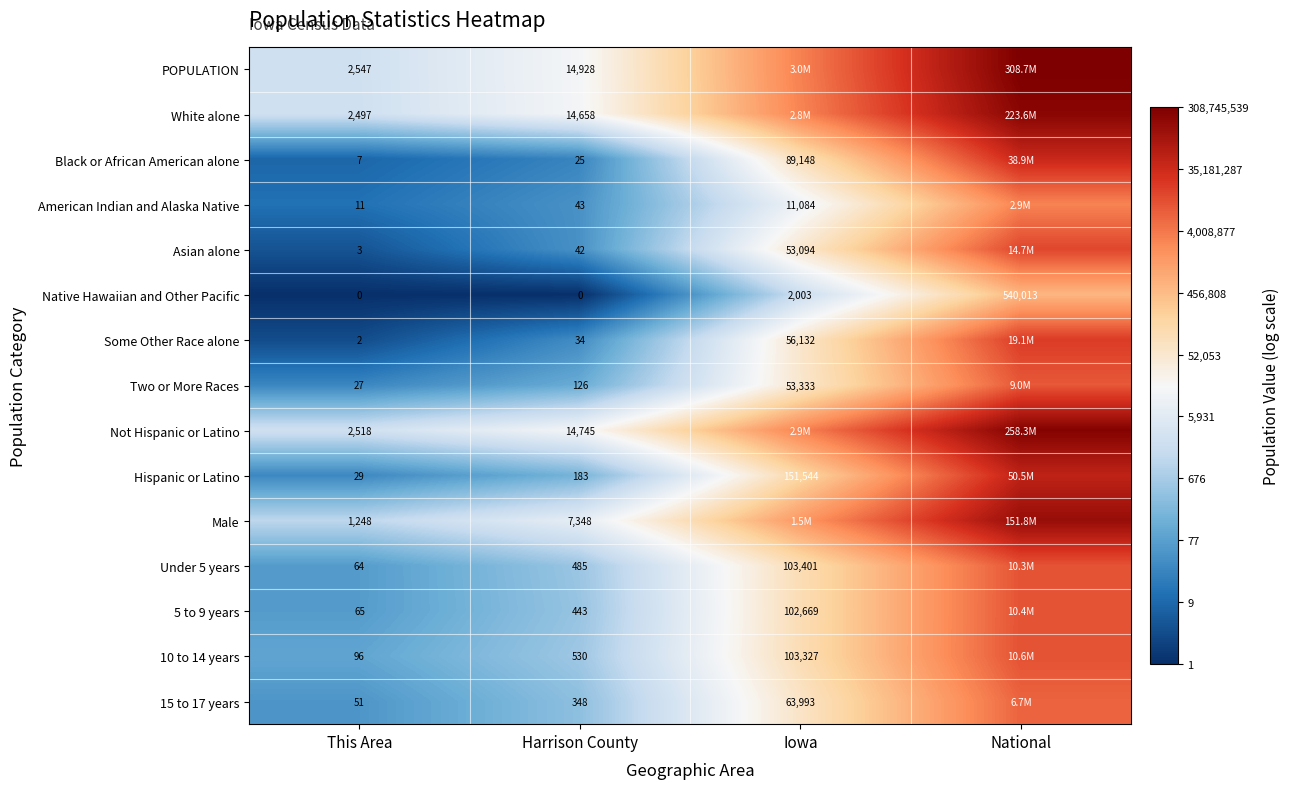

Which has a higher value, Harrison County or National?

National